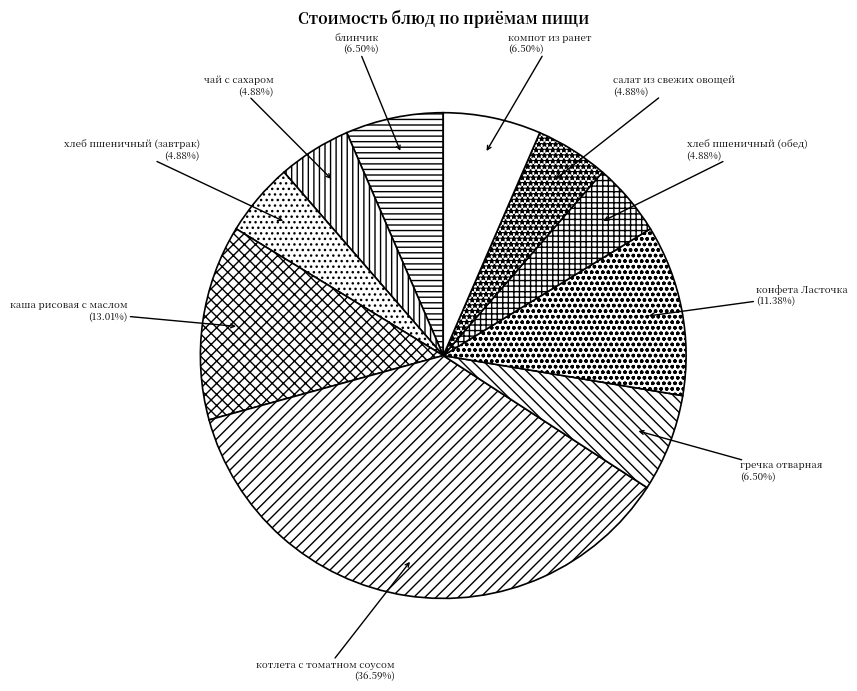

What is the total percentage of блинчик and хлеб пшеничный (завтрак)?

11.4%